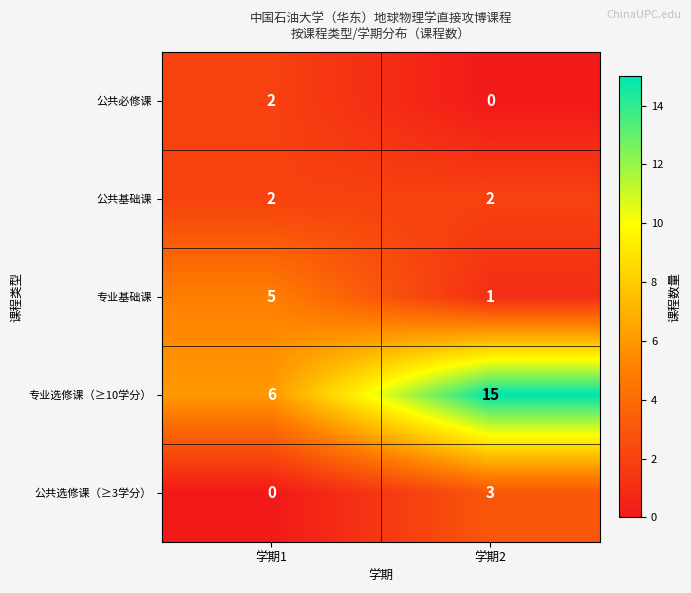

Which series has the largest total across all categories?

专业选修课（≥10学分）